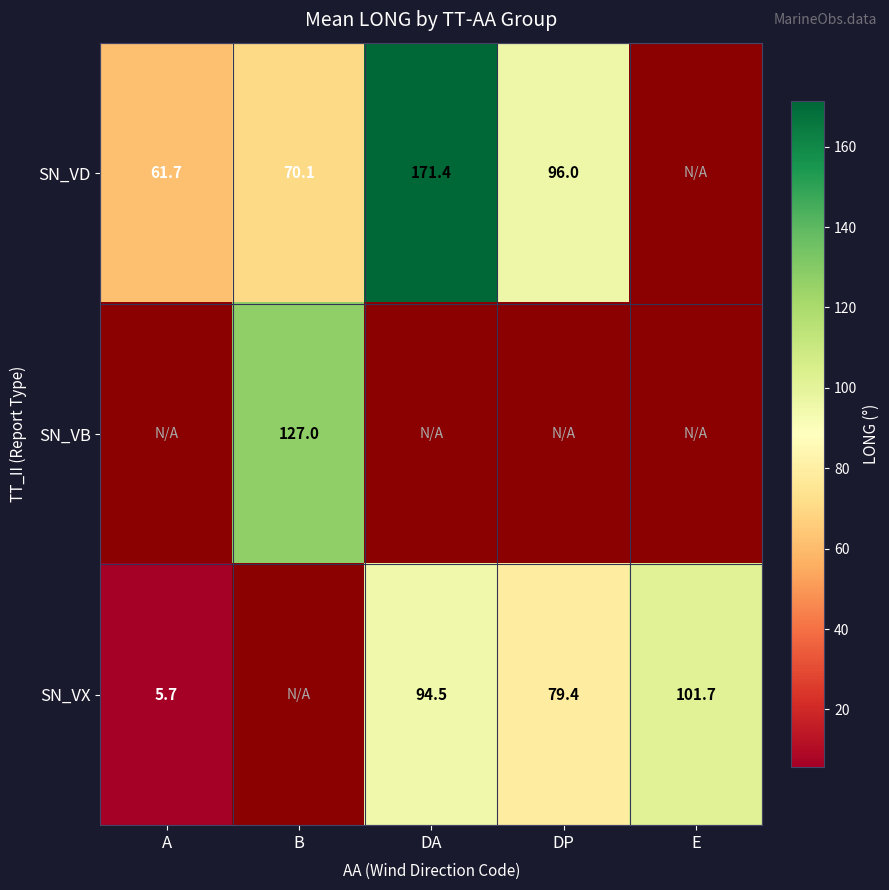

At how many categories does at least one series exceed 132?

1